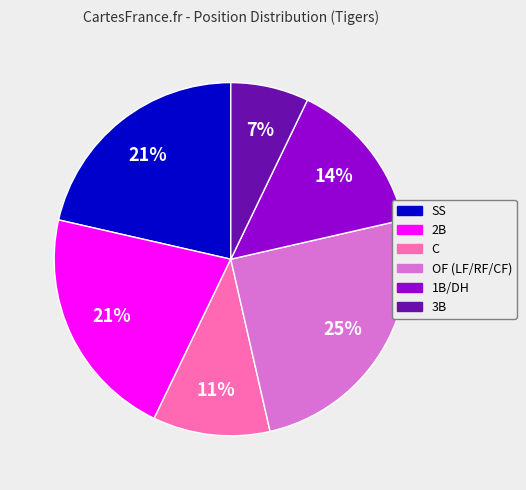

Does any single category account for the majority?

No